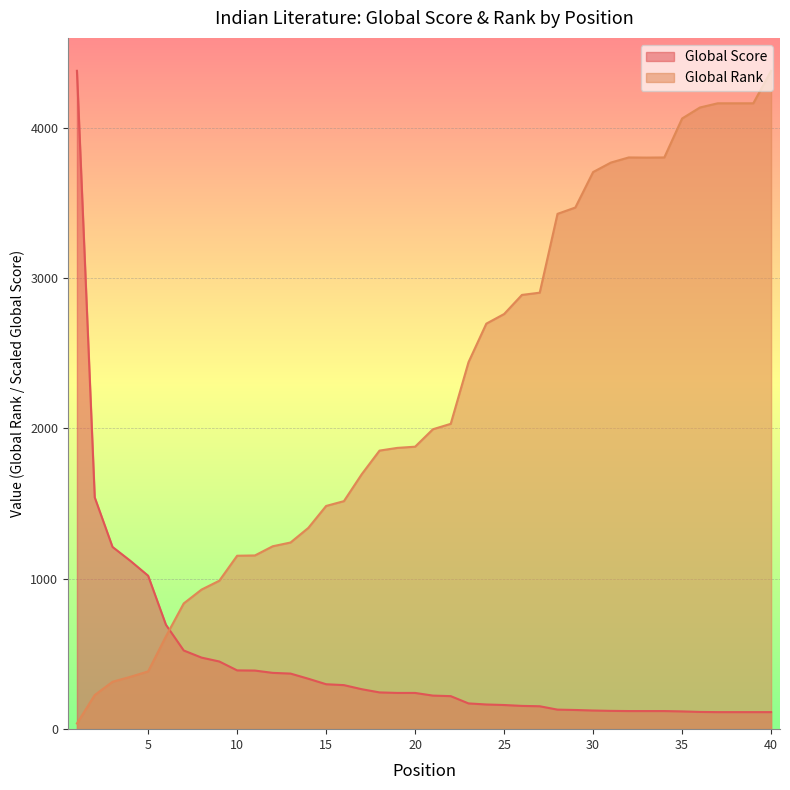

Reading right to left, what are all the values shown in this chart?

Global Score: 113.4	113.4	113.4	113.4	114.5	118.1	120.4	120.4	120.4	121.6	124.0	127.5	129.9	152.3	154.7	160.6	164.1	171.2	219.6	223.2	240.9	240.9	244.4	265.7	292.8	298.7	335.3	369.6	374.3	389.6	390.8	449.9	475.8	523.1	694.3	1020.2	1119.3	1211.4	1540.9	4377.0
Global Rank: 4377.0	4161.0	4161.0	4161.0	4133.0	4060.0	3801.0	3800.0	3801.0	3767.0	3704.0	3468.0	3426.0	2902.0	2887.0	2760.0	2696.0	2440.0	2030.0	1994.0	1878.0	1870.0	1852.0	1695.0	1516.0	1484.0	1338.0	1241.0	1216.0	1155.0	1153.0	987.0	928.0	836.0	617.0	384.0	348.0	315.0	227.0	38.0